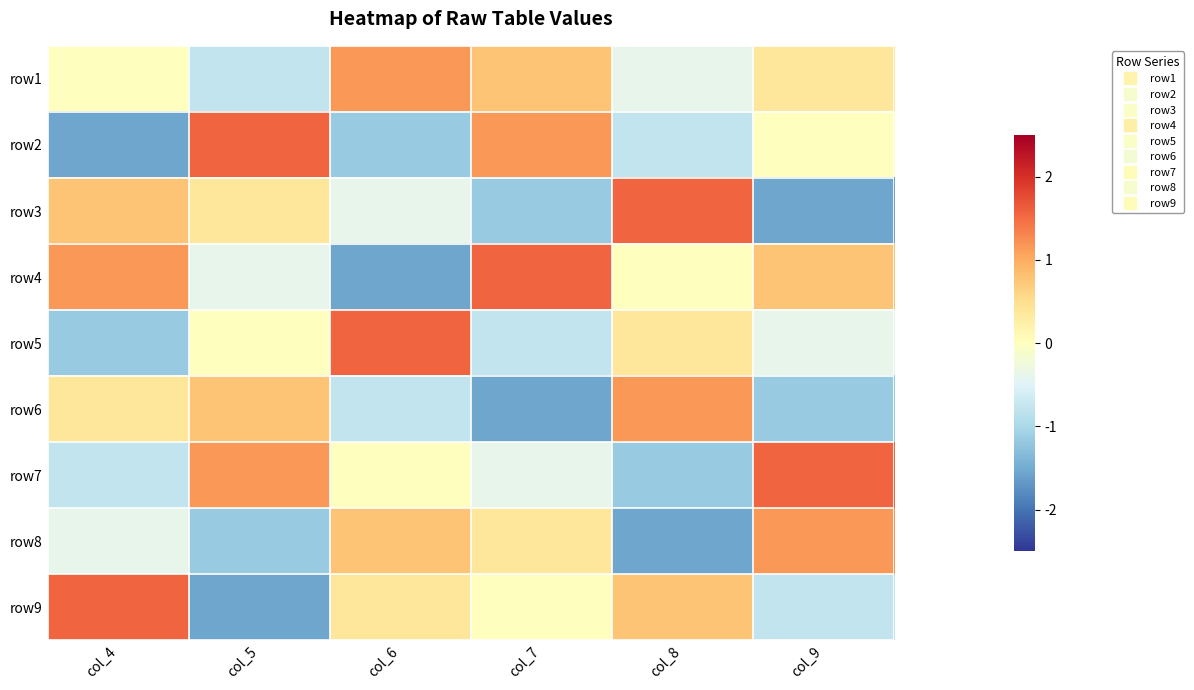

How many distinct data groups are displayed?

9